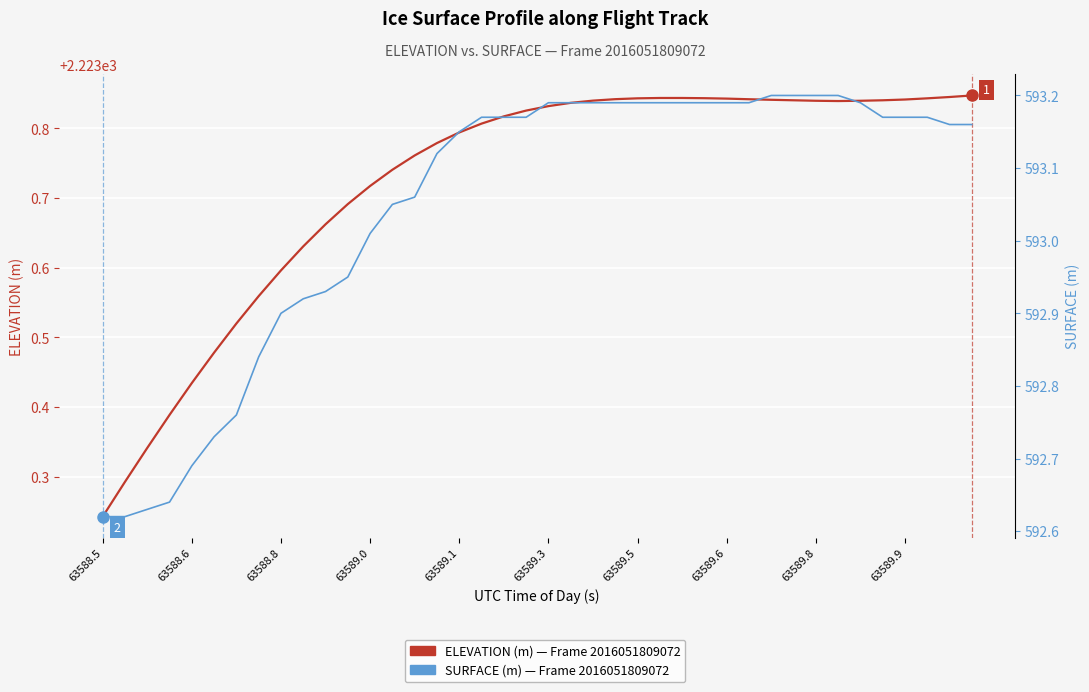

Where does the SURFACE elevation (m) — Frame 2016051809072 series first go above 593?

63589.0